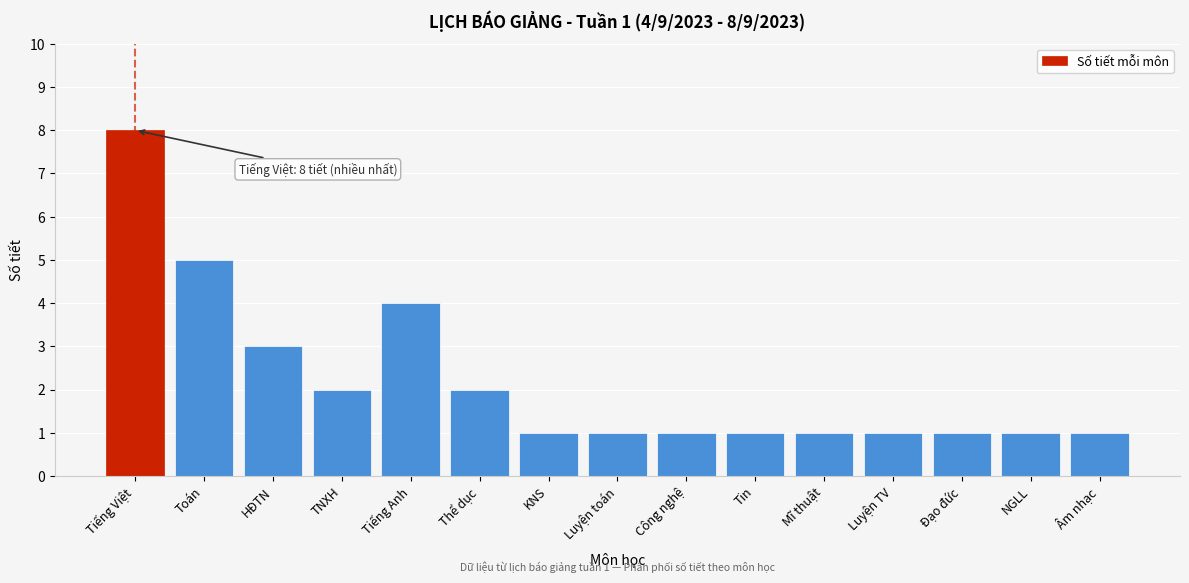

Reading left to right, extract all data points from this chart.

8	5	3	2	4	2	1	1	1	1	1	1	1	1	1